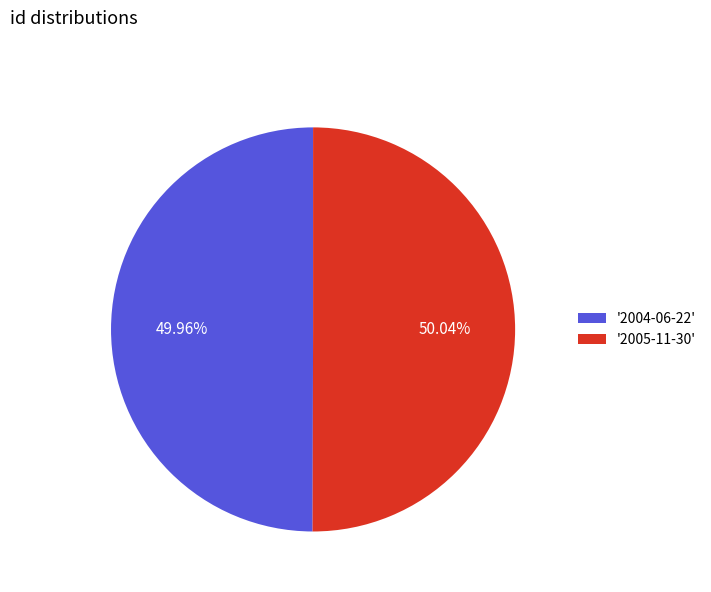

How many segments does this pie chart have?

2